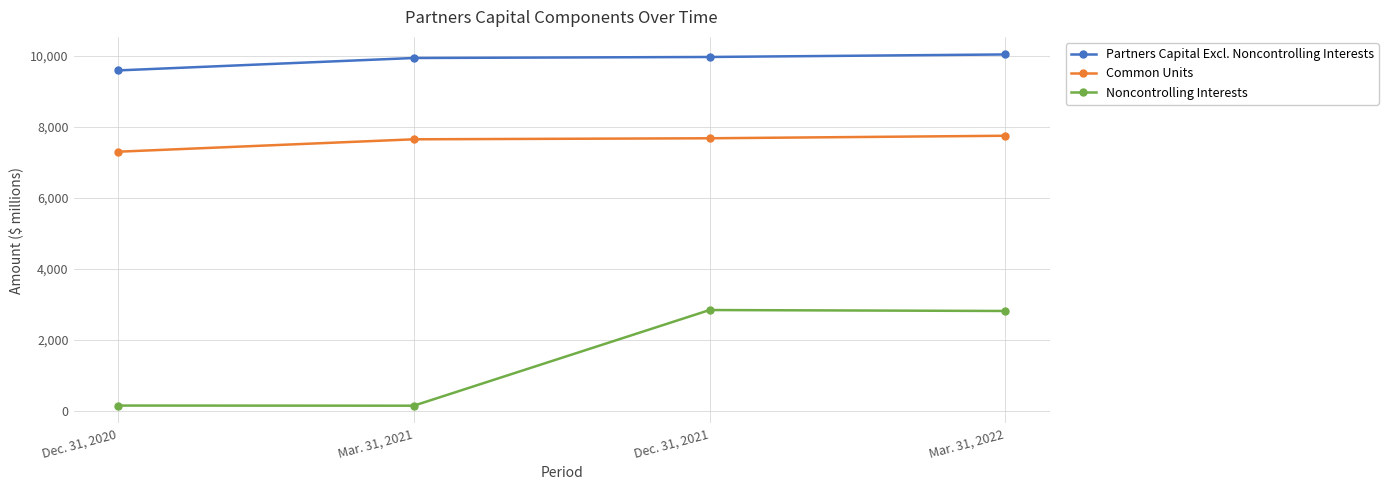

True or false: Common Units and Partners Capital Excl. Noncontrolling Interests cross at least once.

False